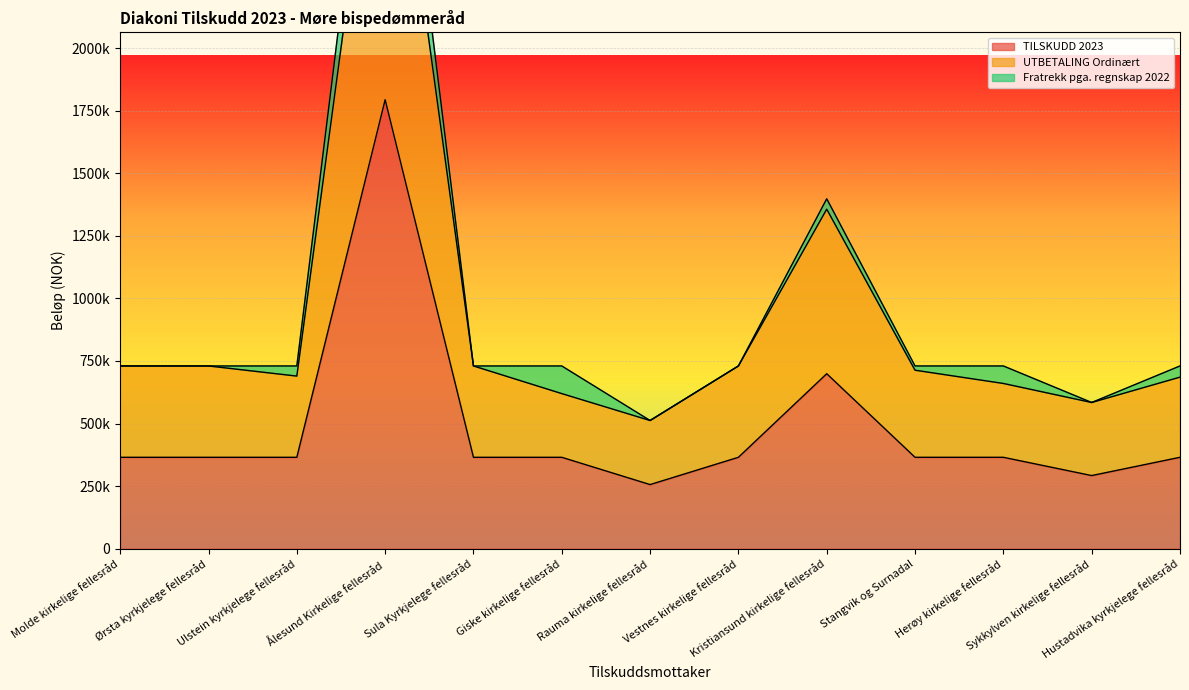

How many values in the TILSKUDD 2023 series exceed 365000?

2